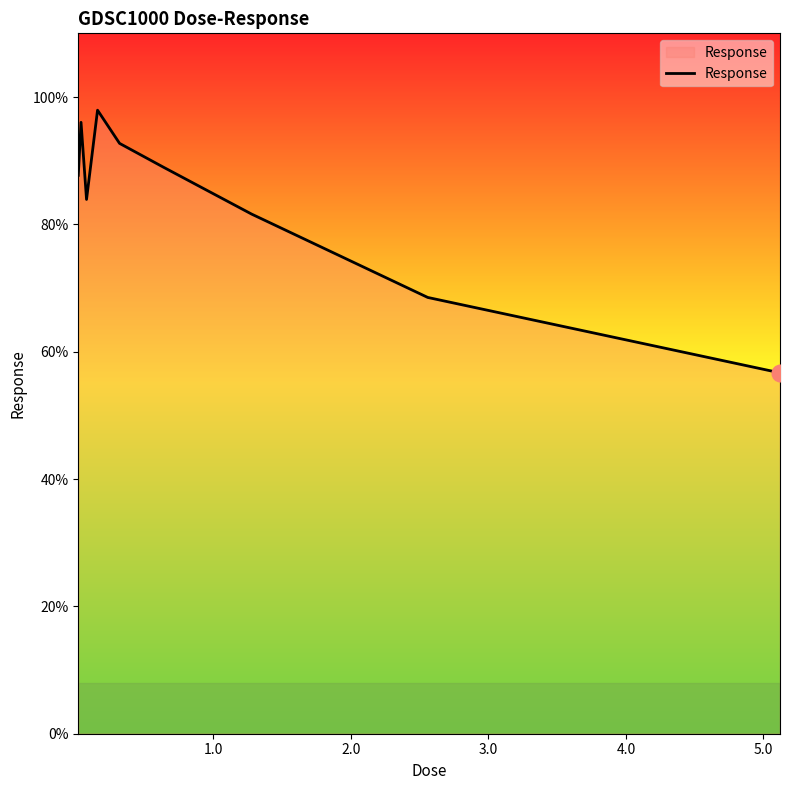

What is the difference between the maximum and minimum values?

41.3